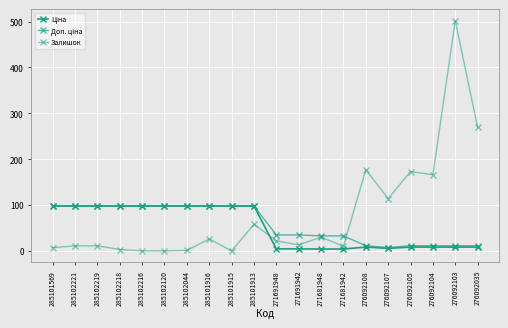

List the series in order of their overall mean, highest first.

Залишок, Доп. ціна, Ціна